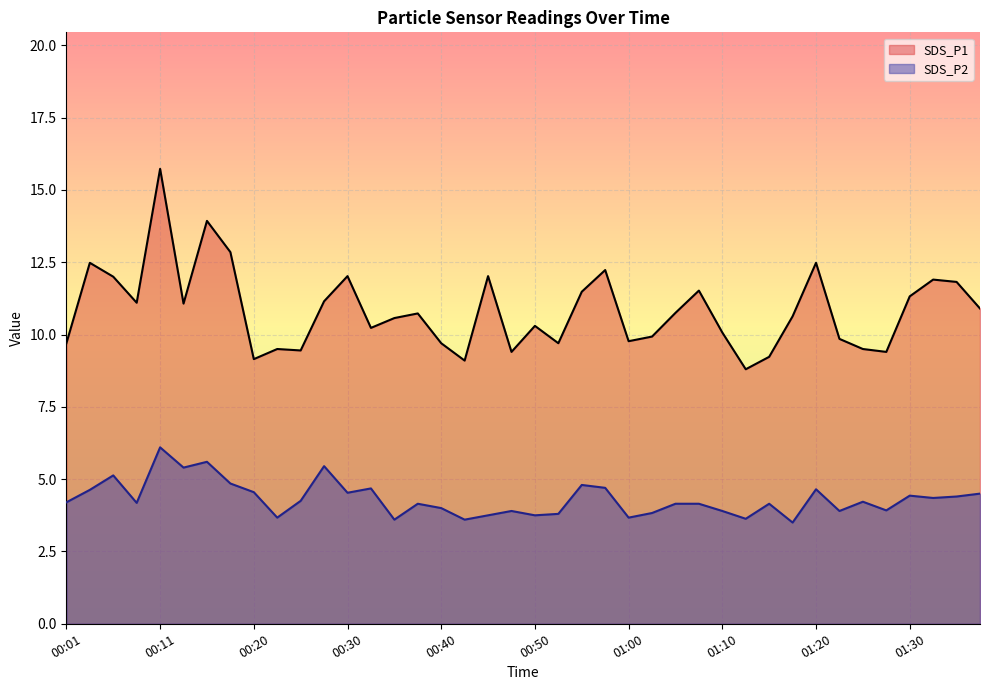

What is the value of the SDS_P1 line point at the 21st from the left?

10.3